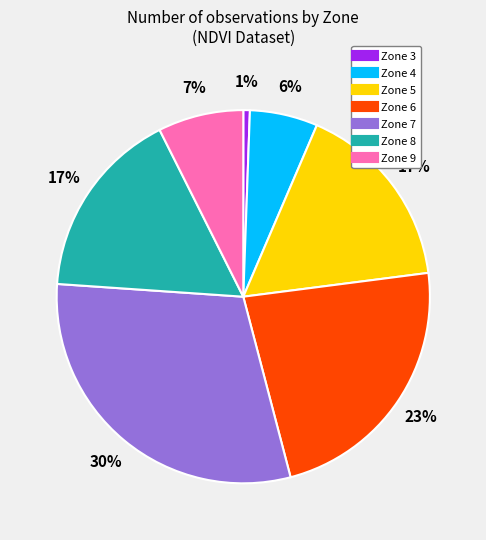

To the nearest percent, what is the average slice percentage?

14%